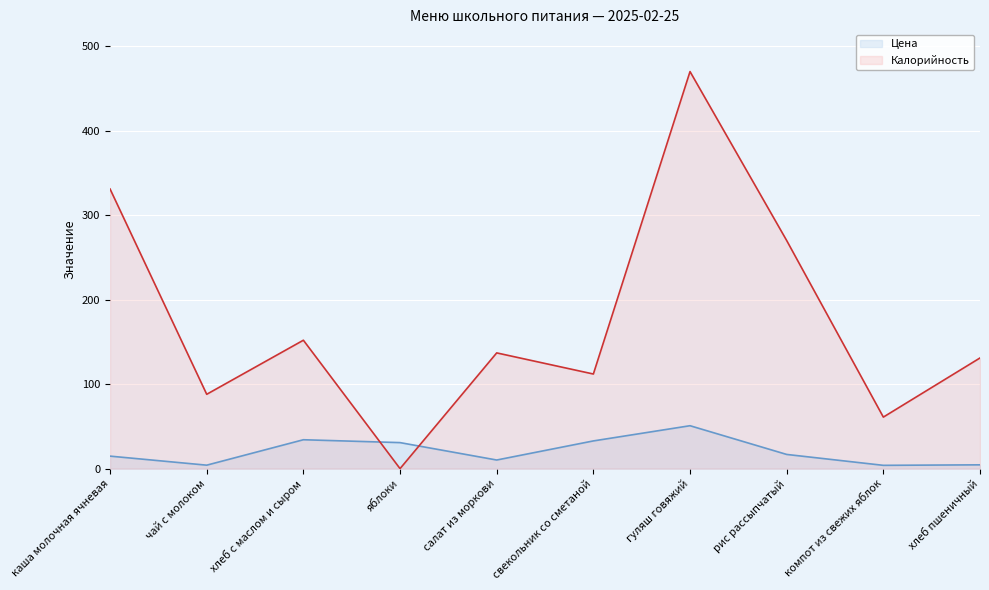

List the labels in order of Калорийность value, smallest first.

яблоки, компот из свежих яблок, чай с молоком, свекольник со сметаной, хлеб пшеничный, салат из моркови, хлеб с маслом и сыром, рис рассыпчатый, каша молочная ячневая, гуляш говяжий